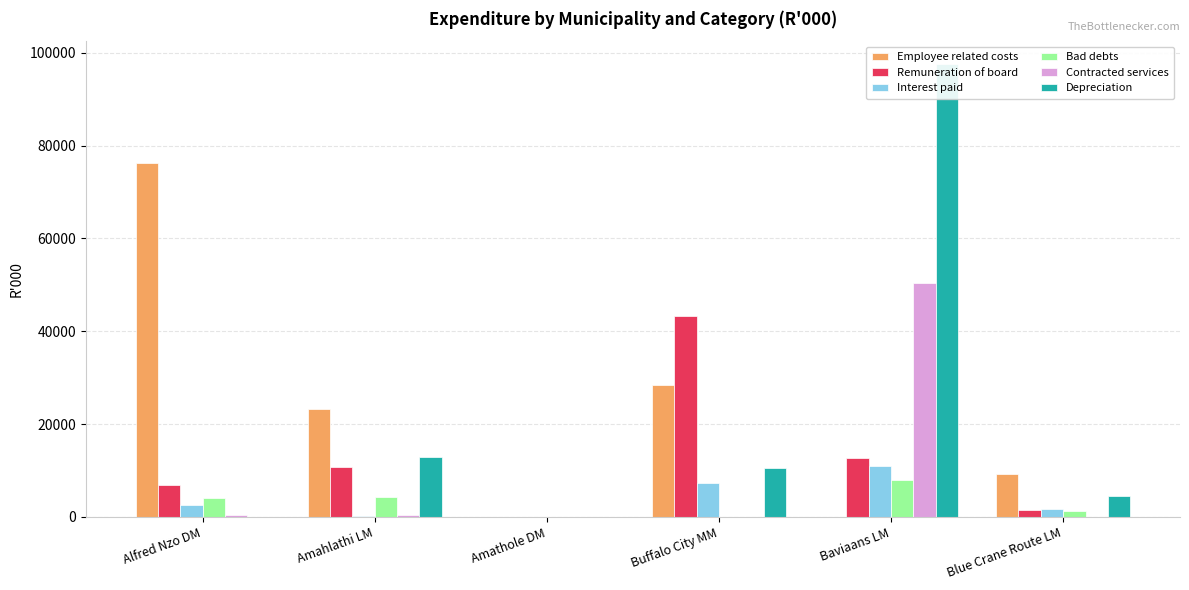

At which label does Depreciation reach its minimum?

Alfred Nzo DM